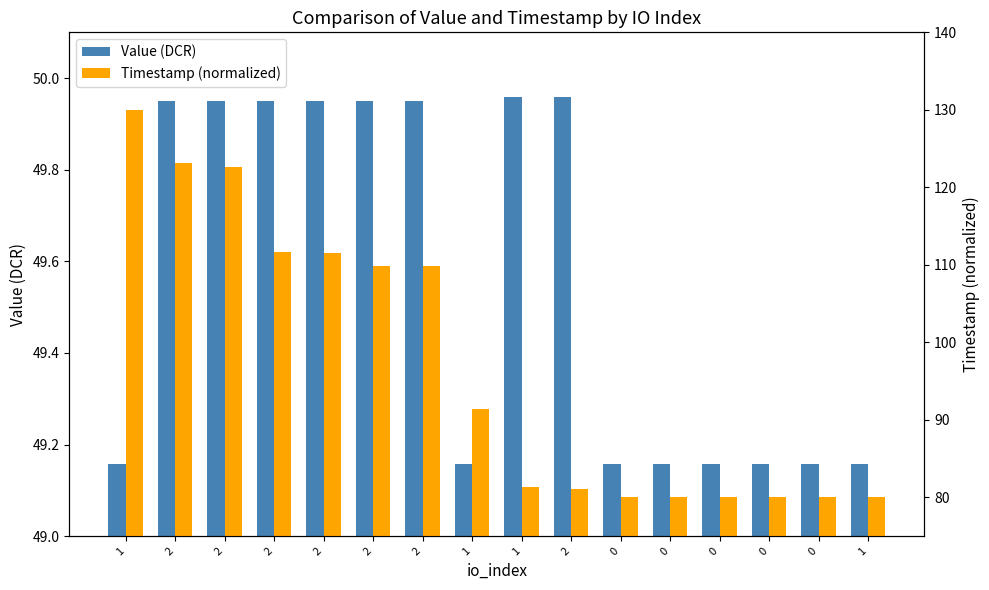

Read the Timestamp (normalized) value at 1.

80.0